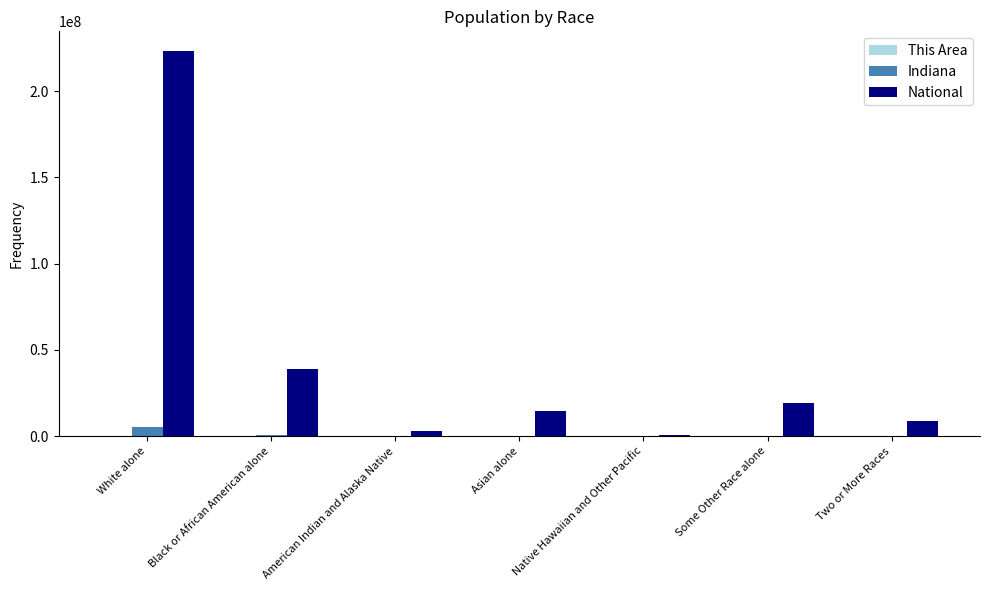

What is the sum of all Indiana values?

6483802